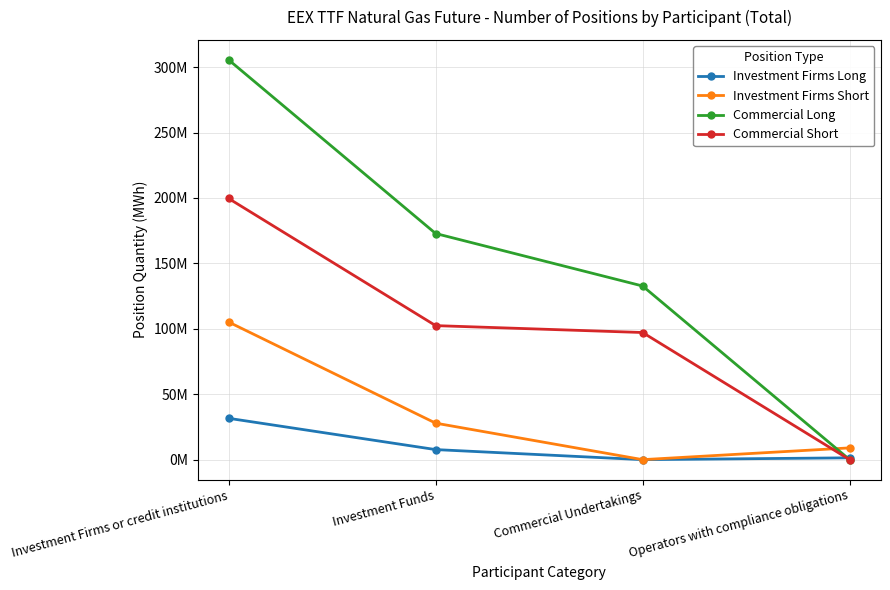

What are all the series names shown in the legend?

Investment Firms Long, Investment Firms Short, Commercial Long, Commercial Short